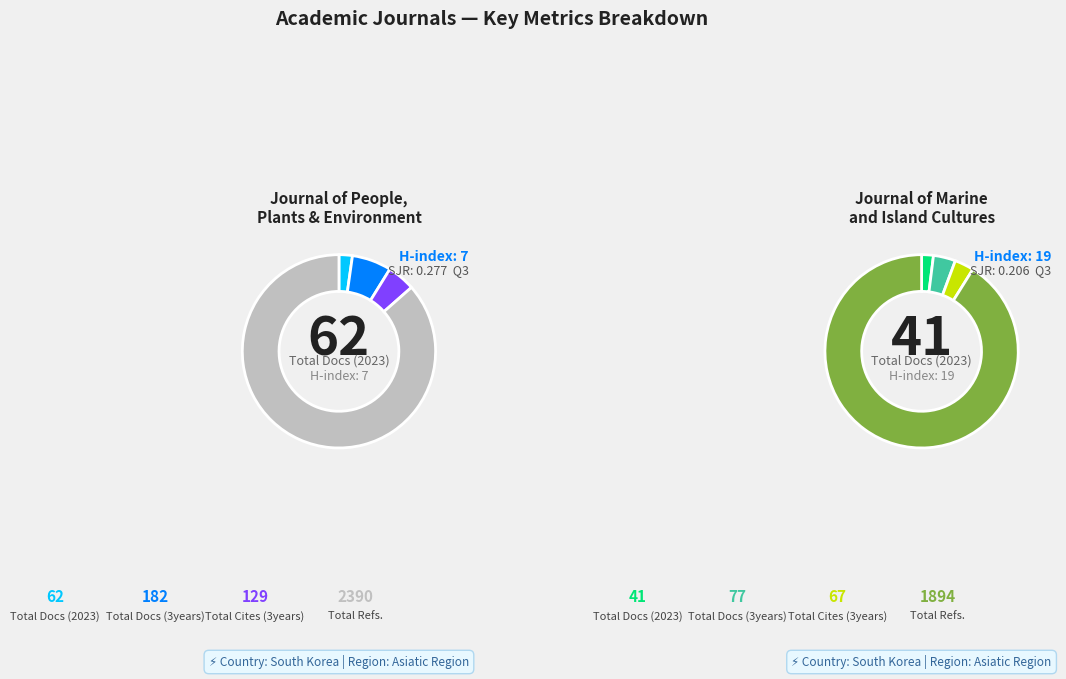

Rank the series by their maximum value, from lowest to highest.

Total Docs. (2023), Total Cites (3years), Total Docs. (3years), Total Refs.